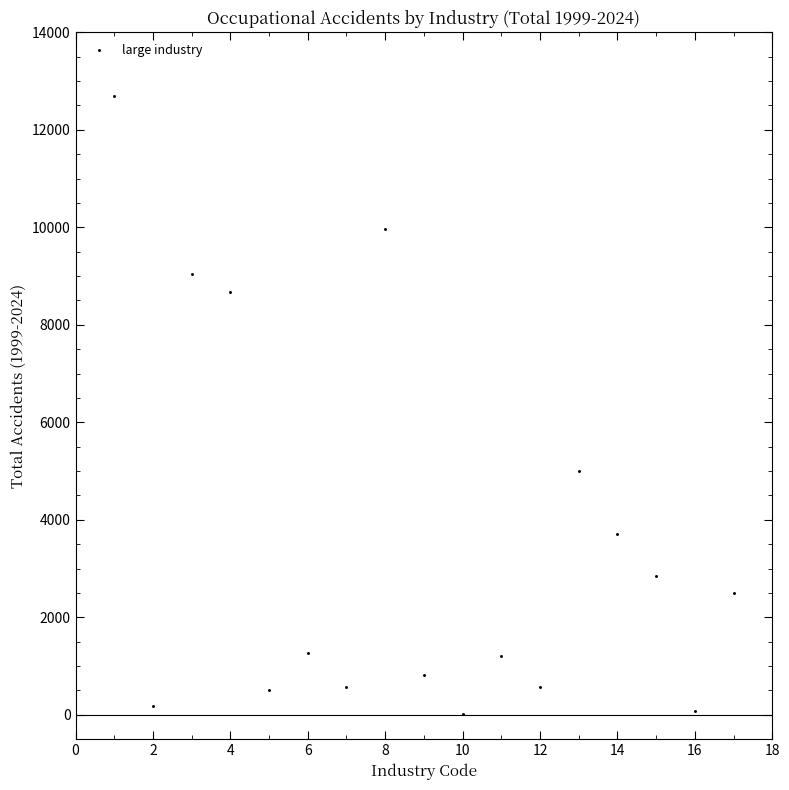

What Y value in the scatter plot is closest to 6361?

5003